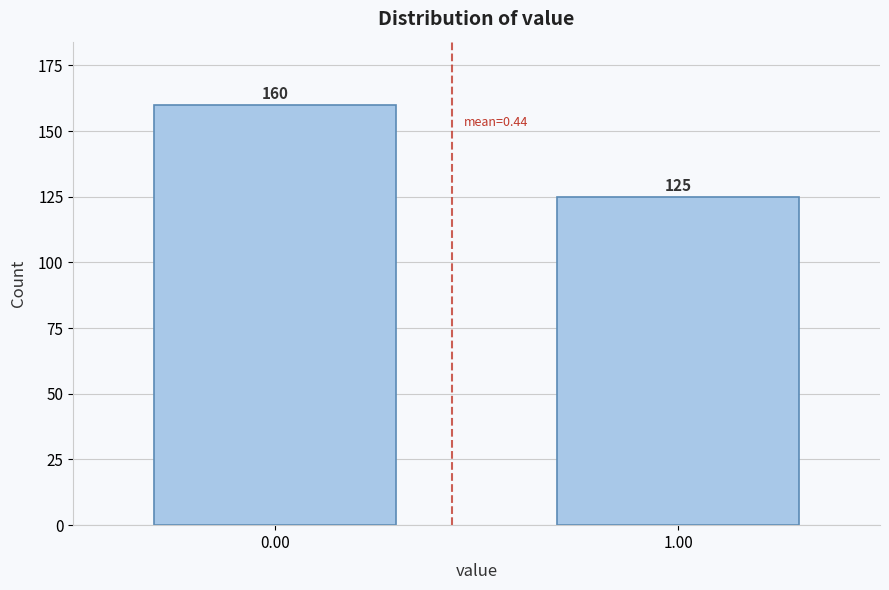

Reading left to right, what are all the values shown in this chart?

160	125